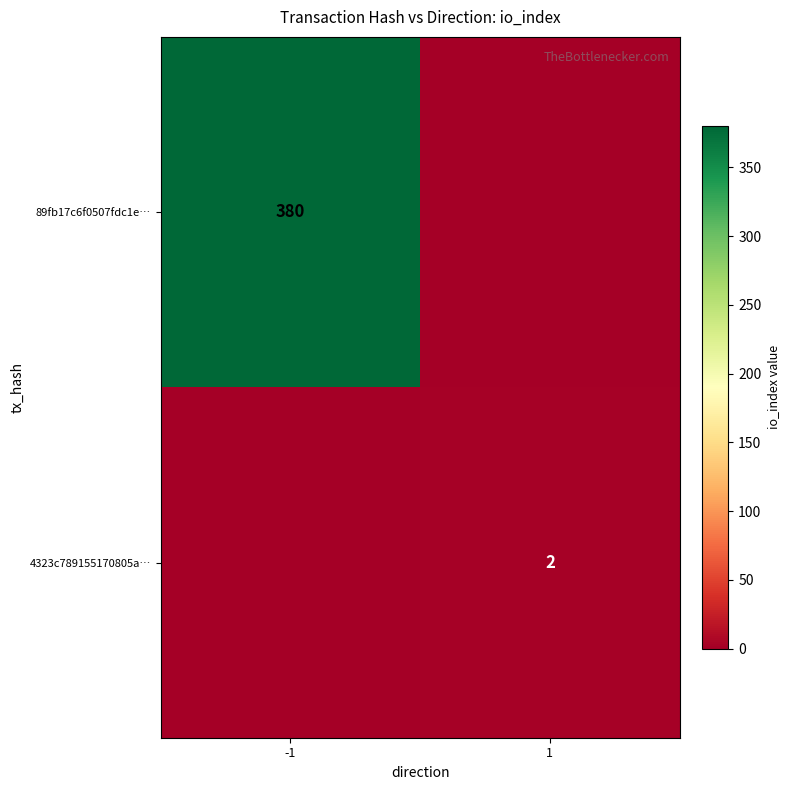

What is the difference between the highest and lowest values at -1?

380